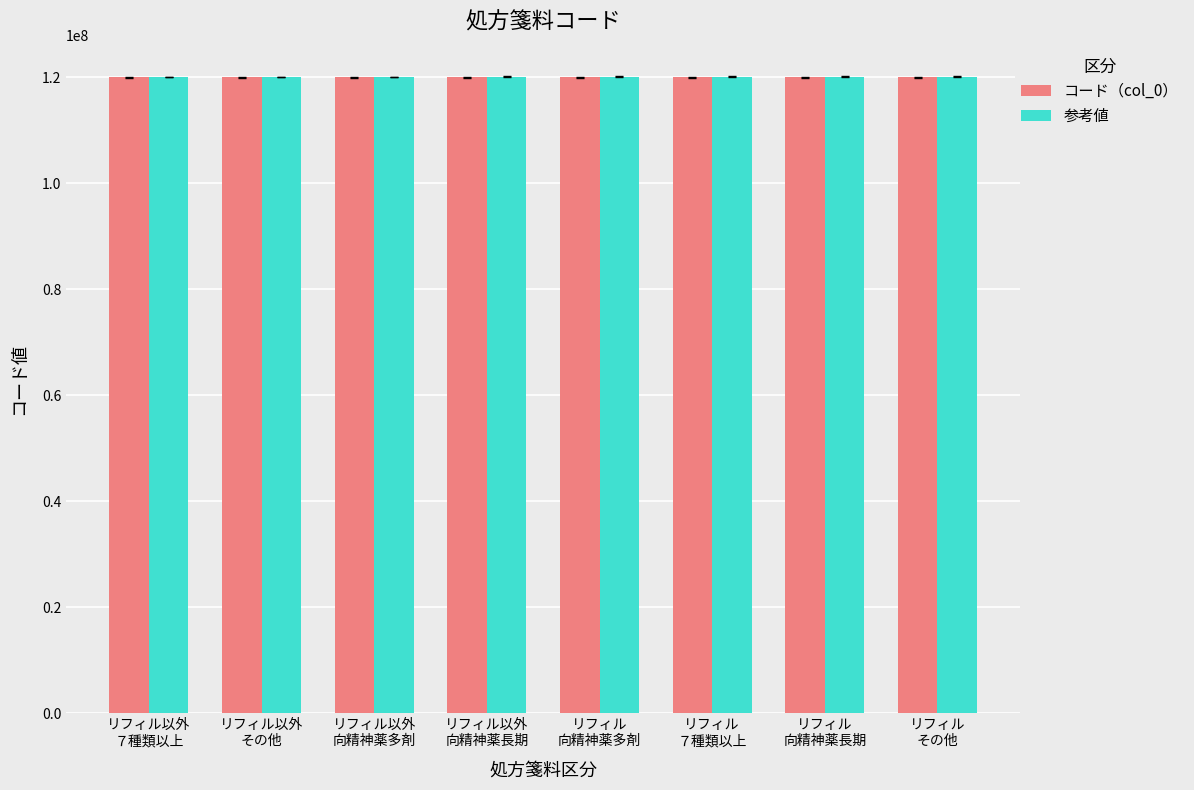

What is the difference between the 参考値 values at リフィル
その他 and リフィル以外
７種類以上?

2300